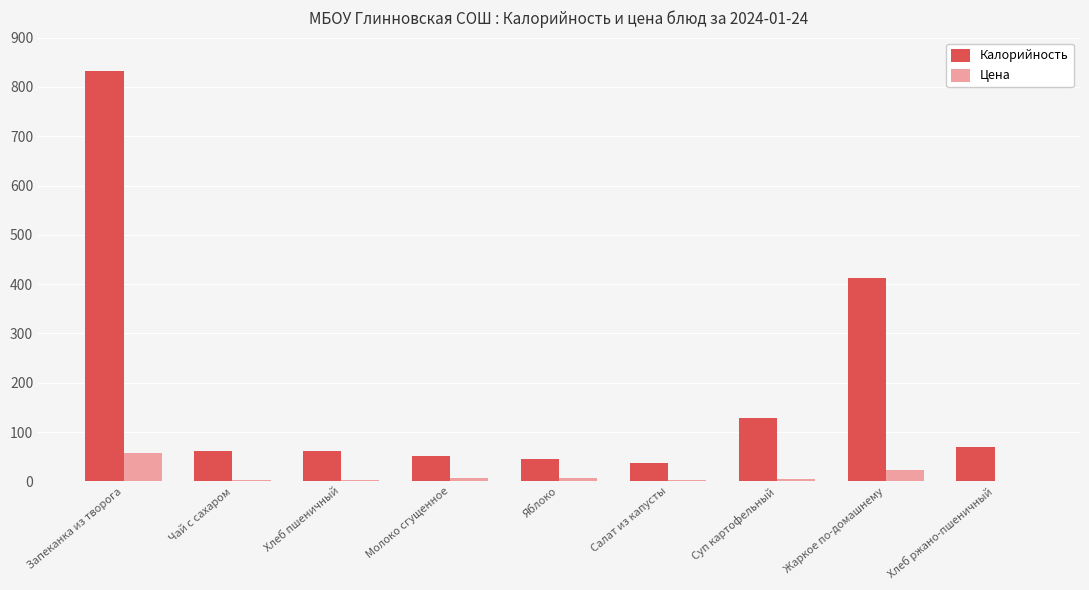

Which series has the largest total across all categories?

Калорийность